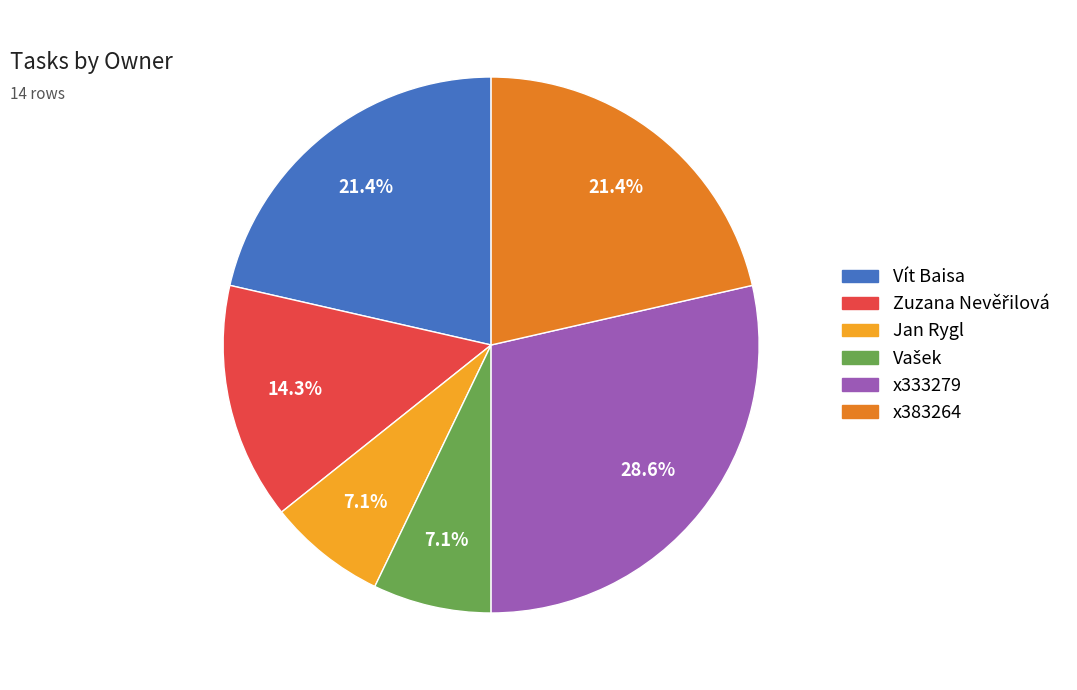

Is there any slice that represents more than half of the pie?

No